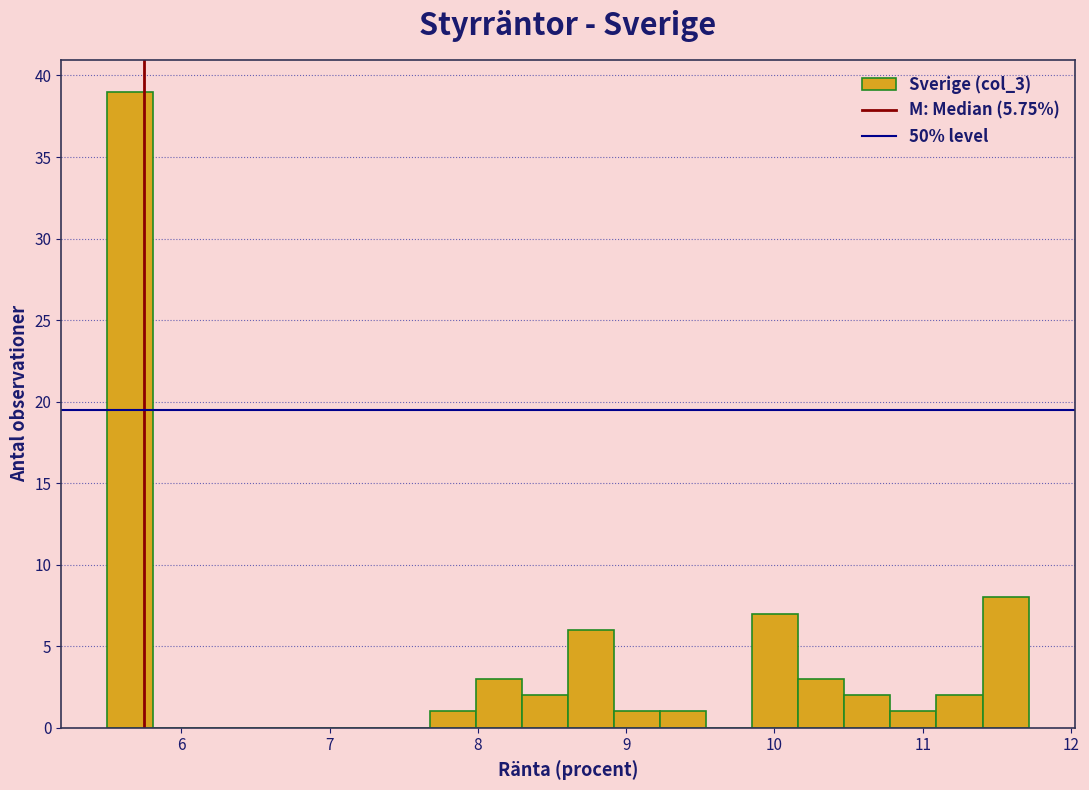

Around what value on the x-axis is the tallest bar? Give the approximate position of its centre, as read against the axis.

5.7